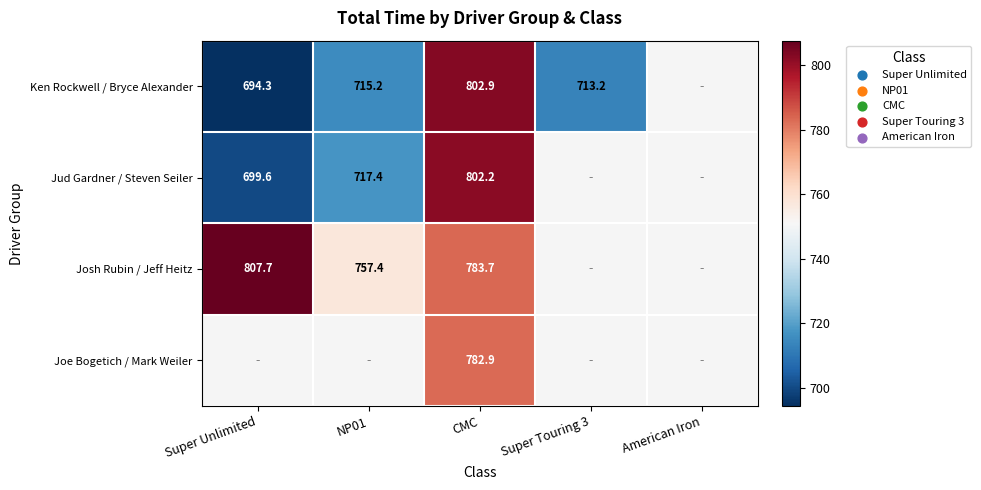

Is the value of Ken Rockwell / Bryce Alexander at Super Unlimited greater than the value of Joe Bogetich / Mark Weiler at CMC?

No